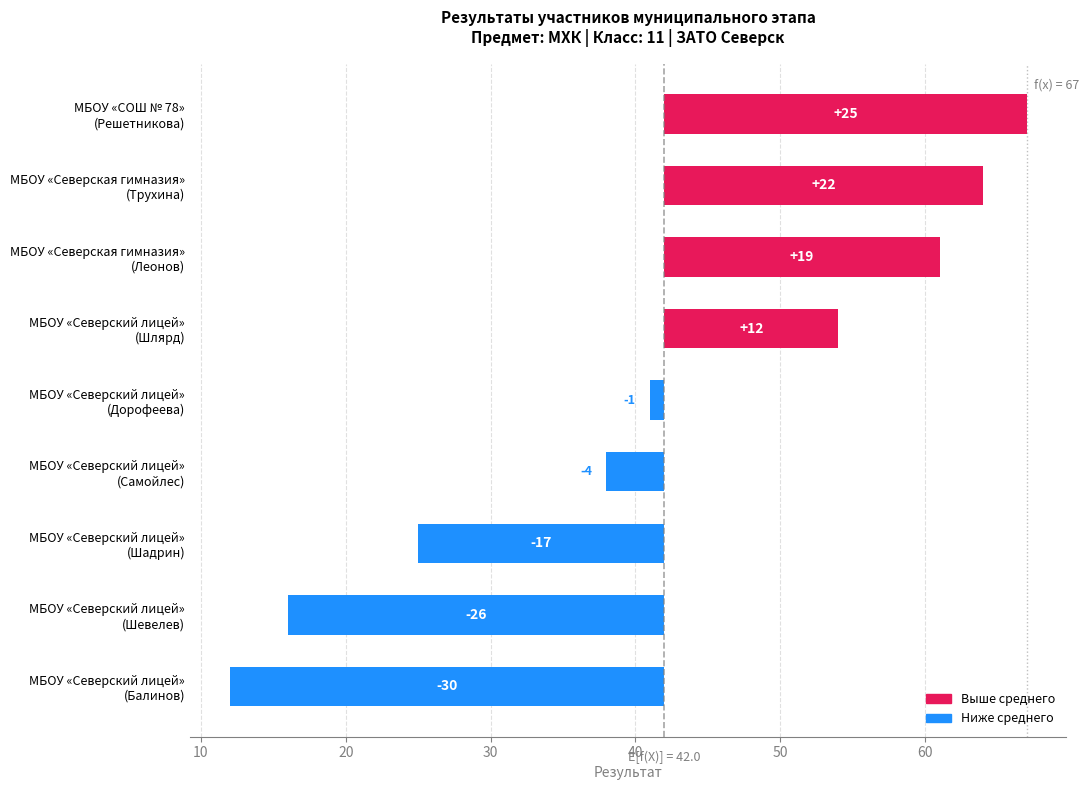

Is it true that the value at МБОУ «Северский лицей» (Шлярд) is 18?

False